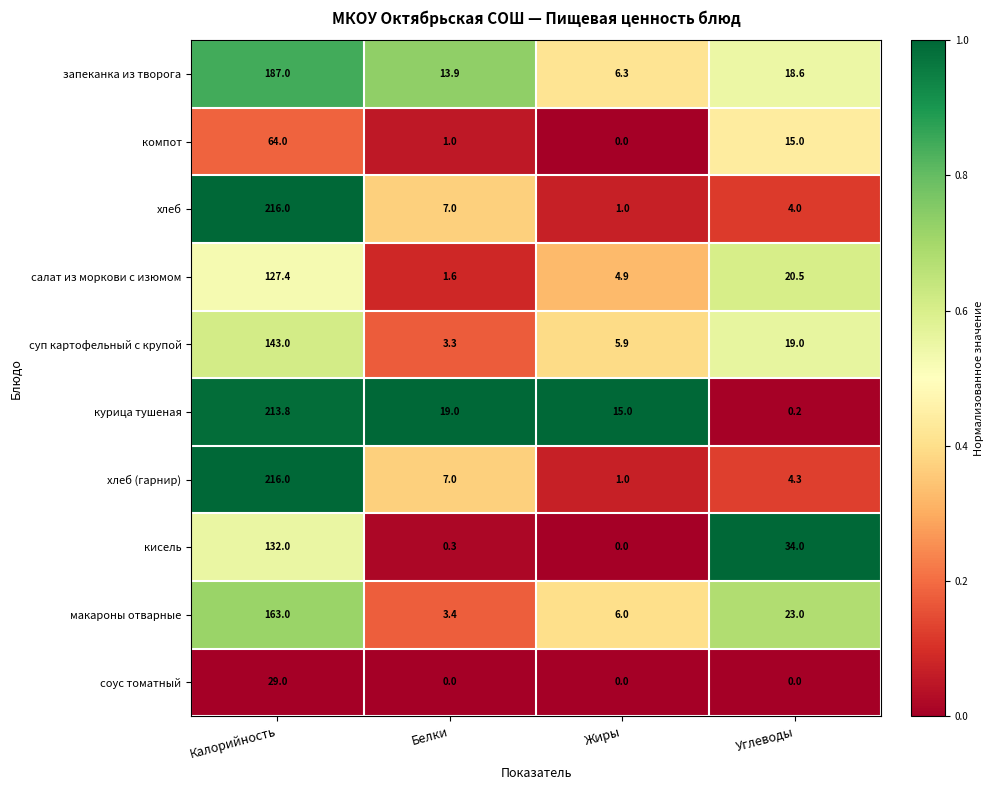

Is it true that хлеб equals 4.0 at Углеводы?

True